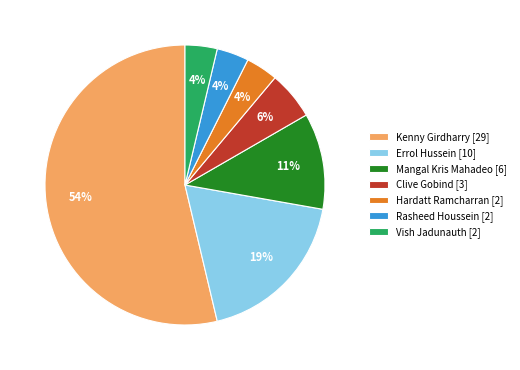

To the nearest percent, what is the average slice percentage?

14%